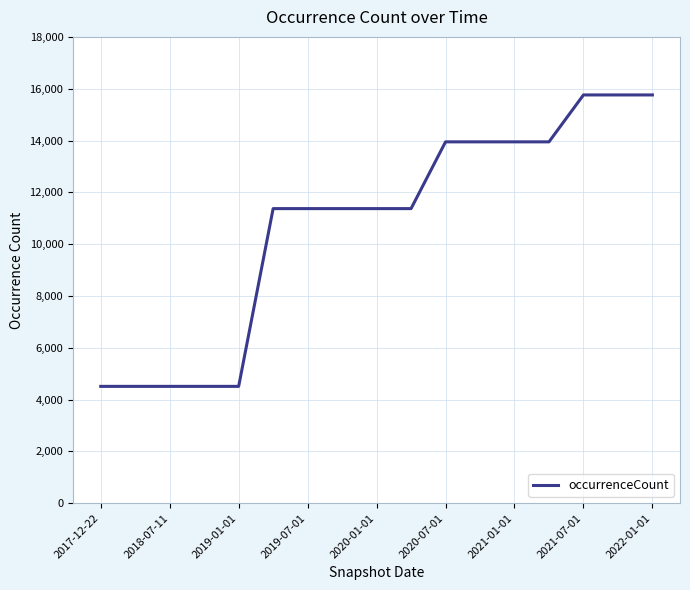

What is the difference between the maximum and minimum values?

11250